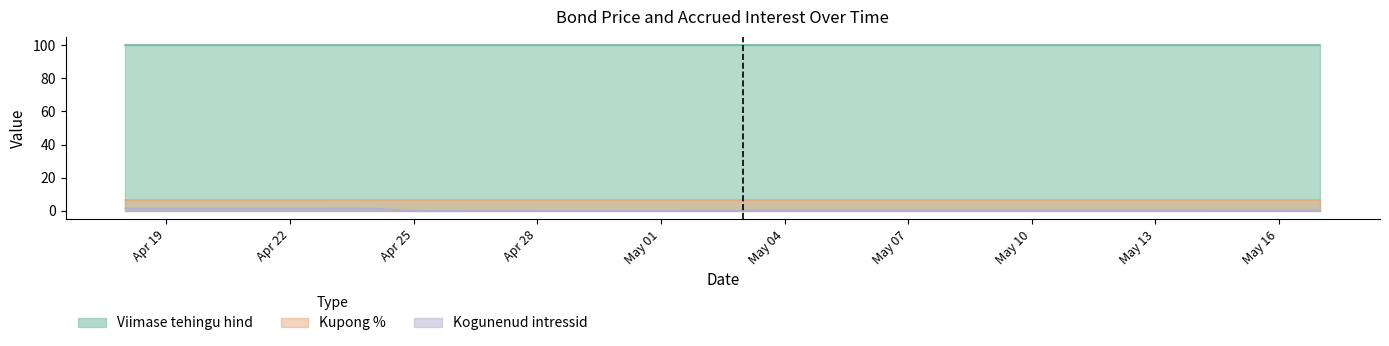

Count the number of data series in this chart.

3